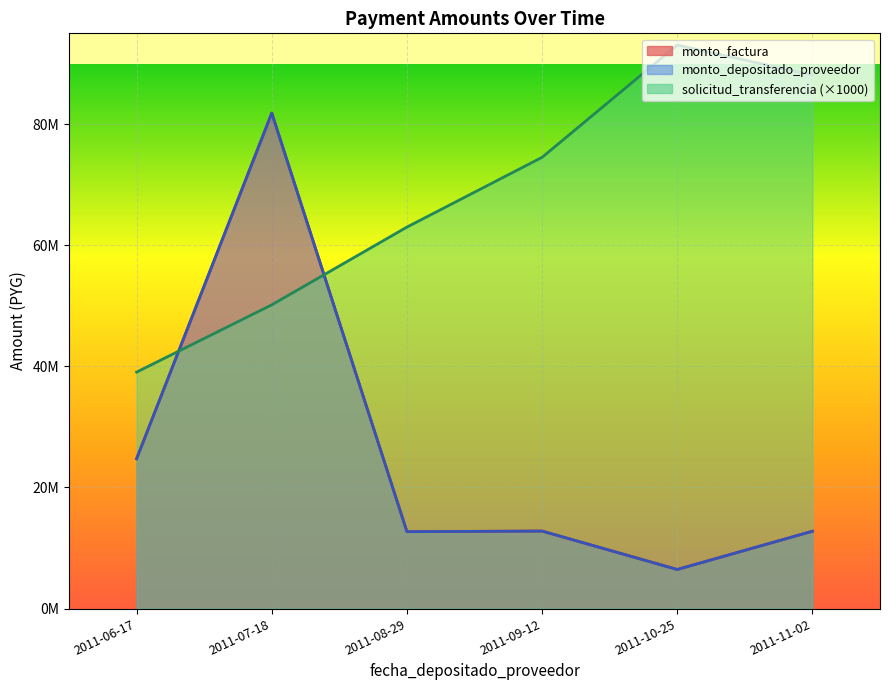

At which category does monto_factura reach its first local peak?

2011-07-18